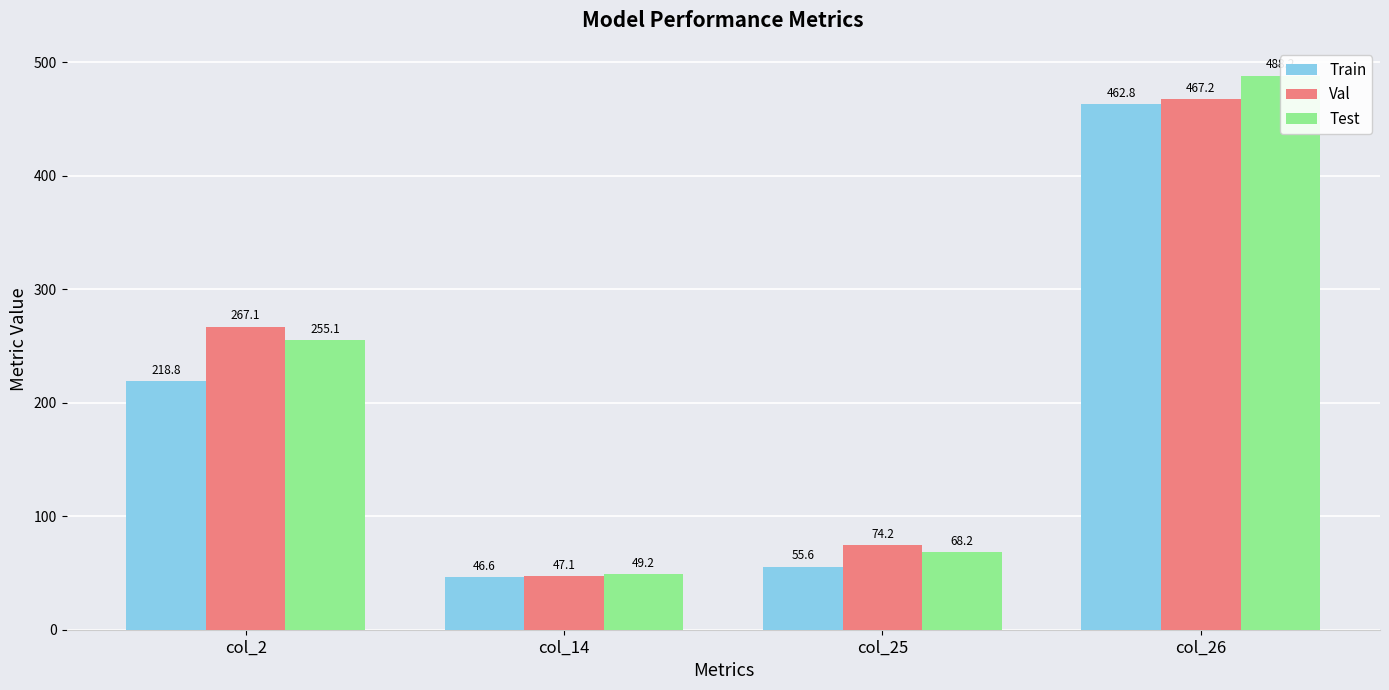

What is the maximum value for Train?

462.8